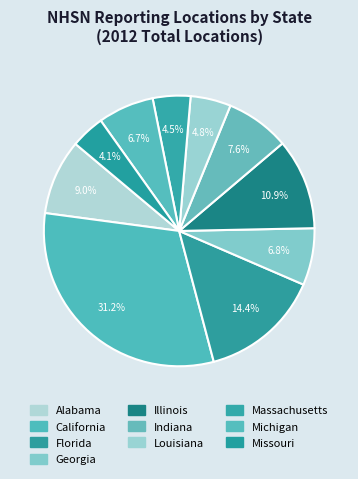

How many segments does this pie chart have?

10